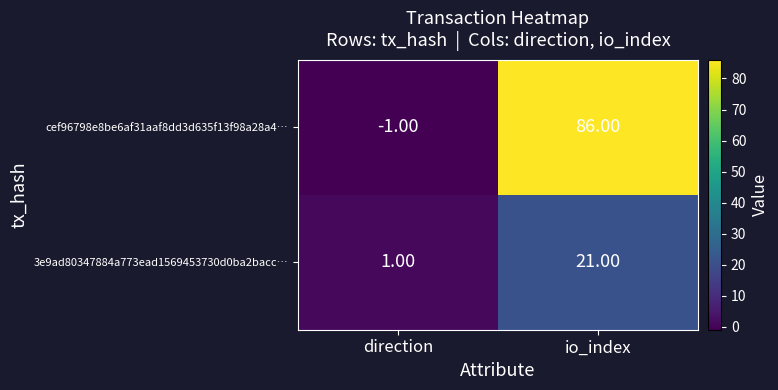

At how many categories does at least one series exceed 46?

1